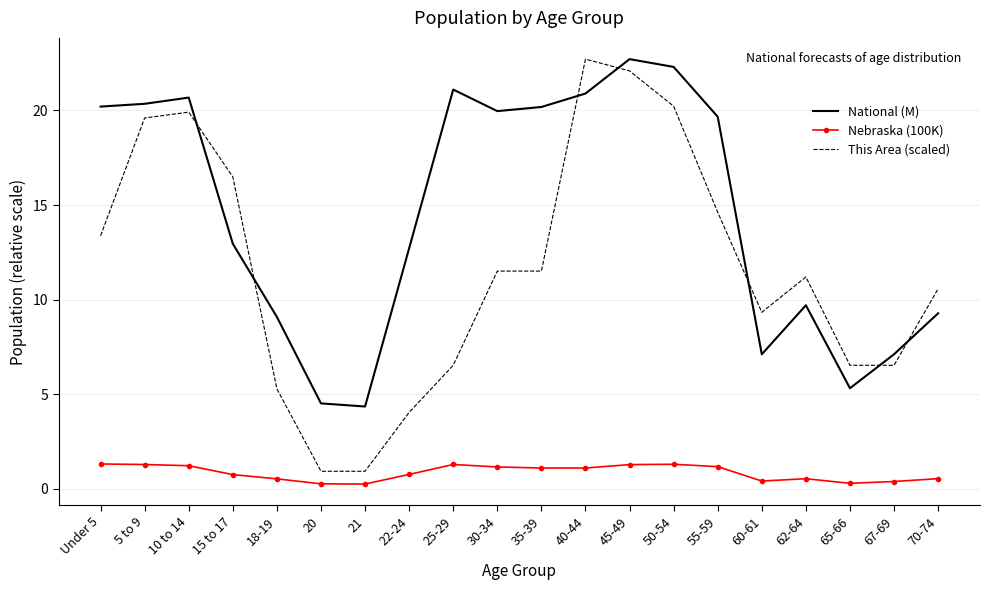

At which label does National (M) first exceed 19?

Under 5